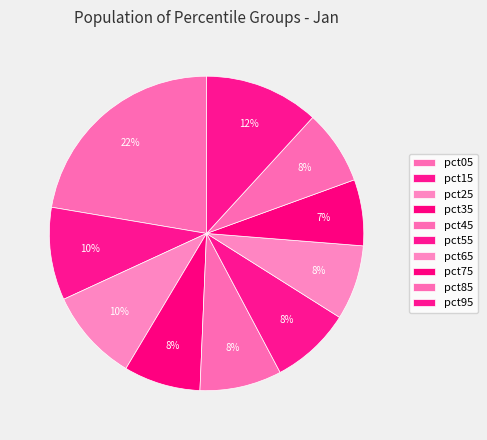

Count the number of slices in the pie.

10